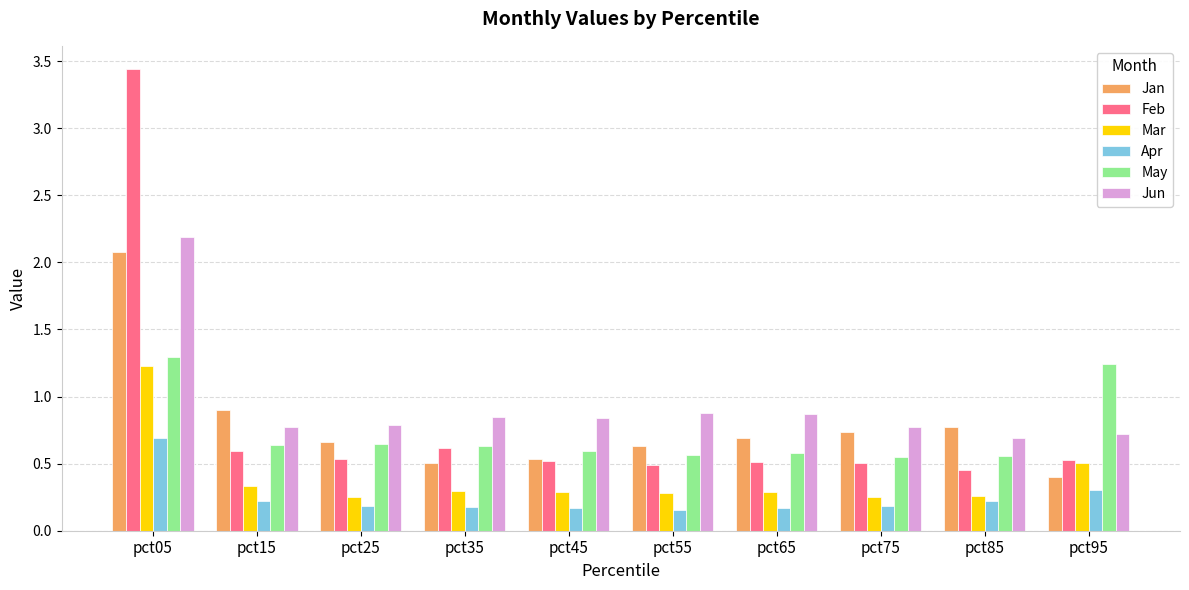

Is it true that May equals 1.0 at pct65?

False